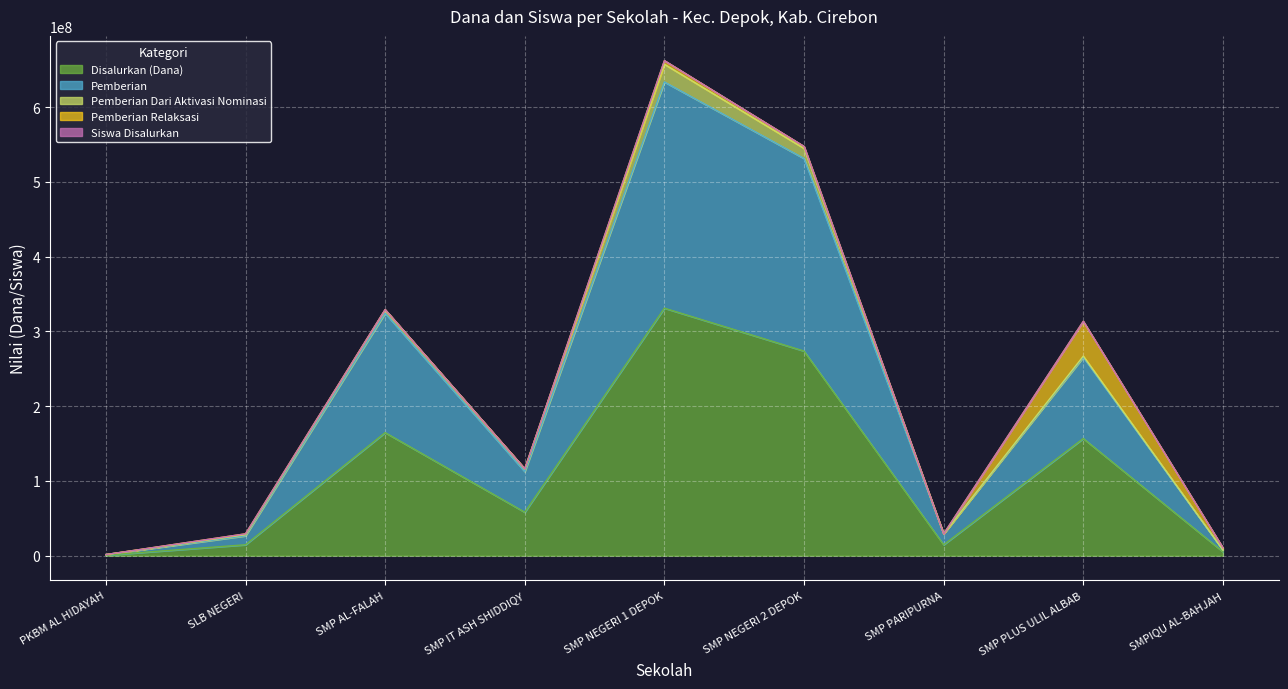

Is it true that Siswa Disalurkan equals 164909503 at SMP AL-FALAH?

False